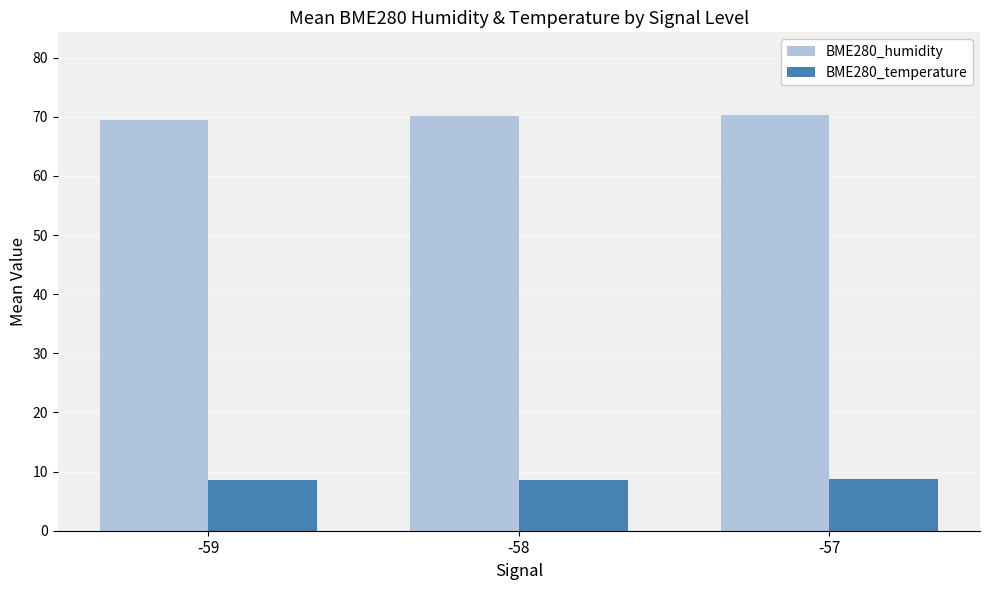

What is the minimum value for BME280_humidity?

69.5